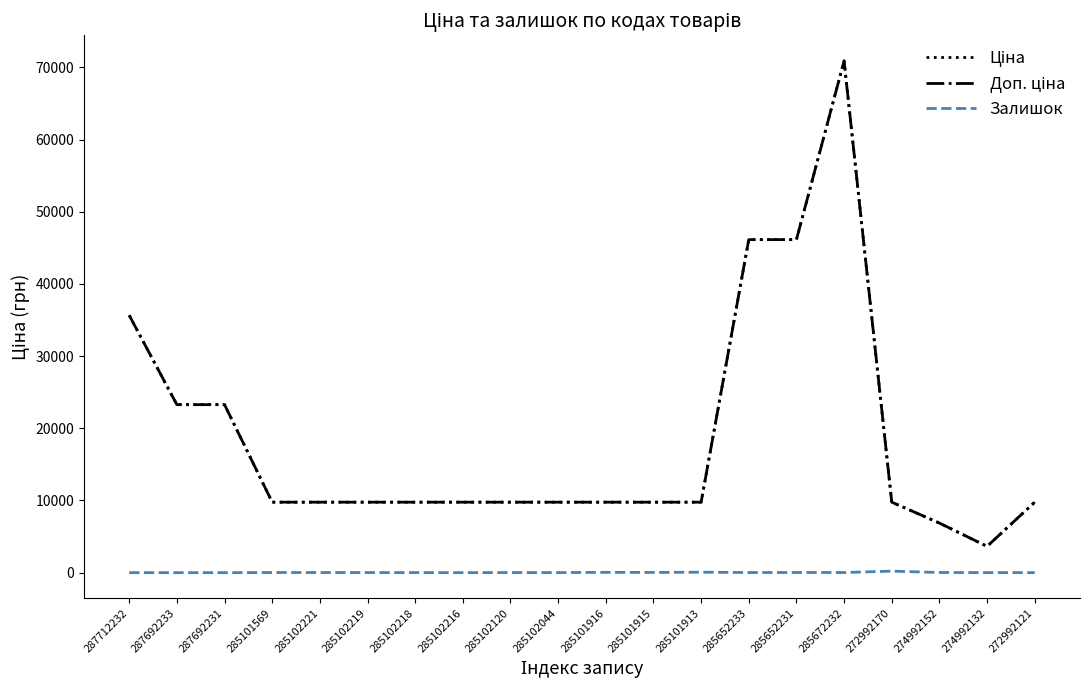

True or false: Залишок has a value of 0.0 at 287692231.

True